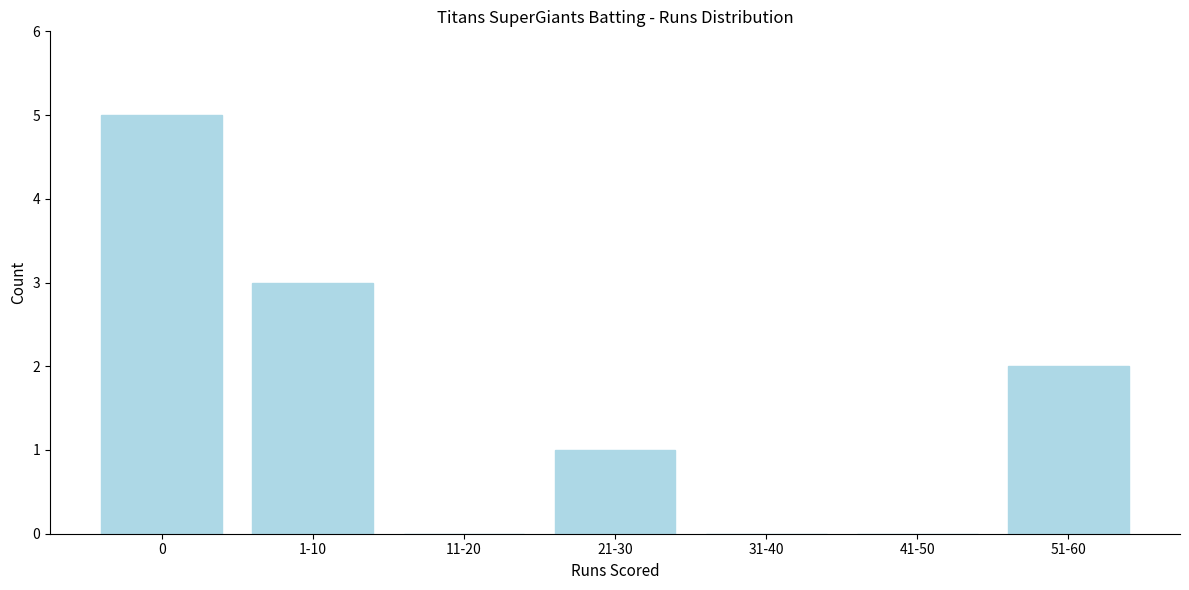

Reading left to right, what are all the values shown in this chart?

0=5	1-10=3	11-20=0	21-30=1	31-40=0	41-50=0	51-60=2